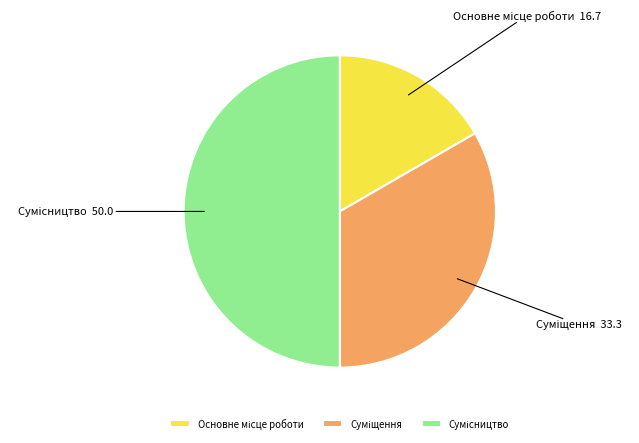

What is the largest slice in the pie chart?

Сумісництво